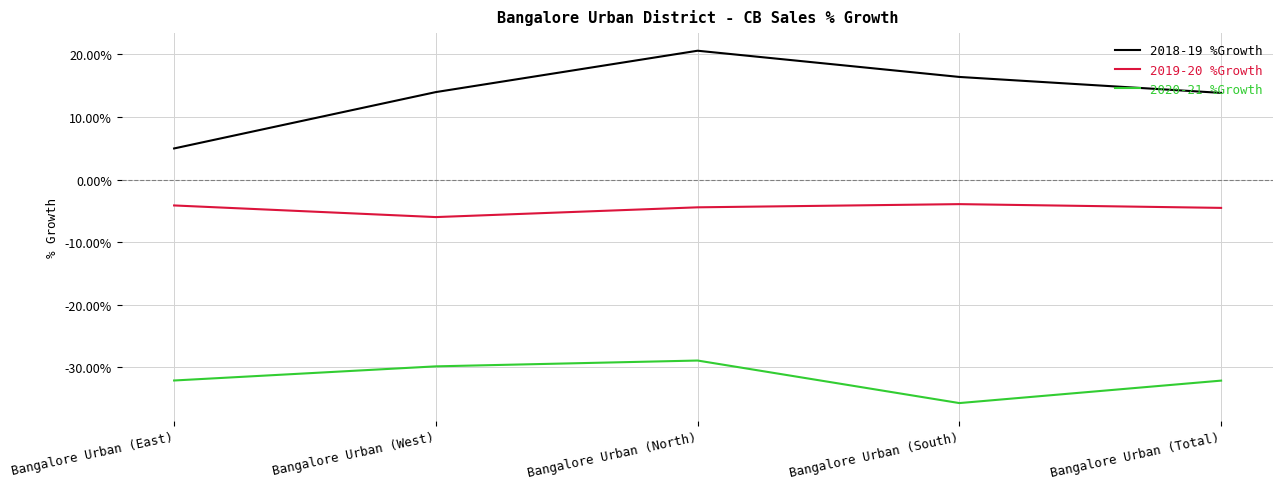

True or false: 2019-20 %Growth and 2020-21 %Growth cross at least once.

False